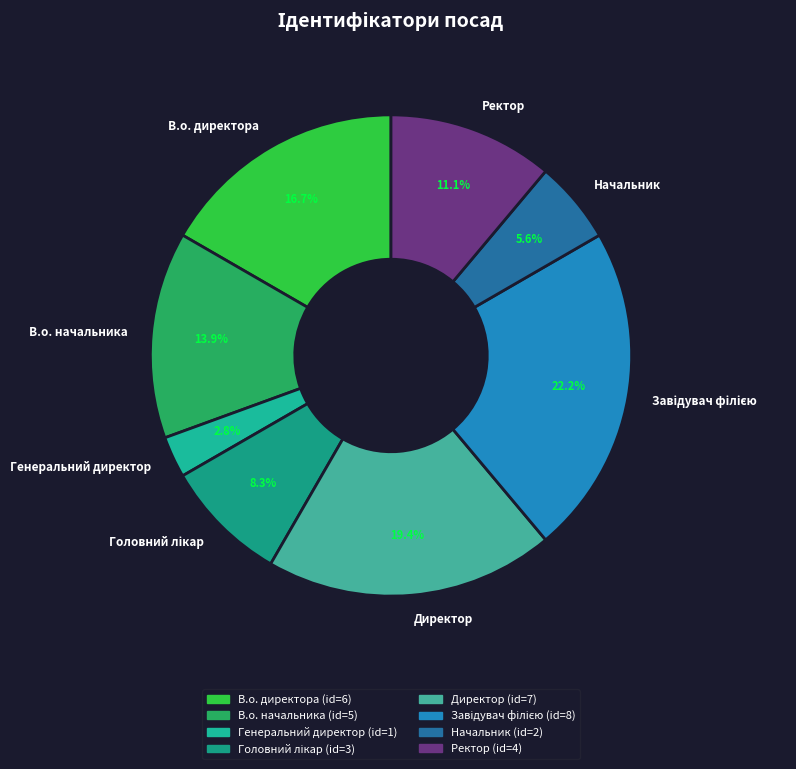

Is the sum of Начальник and Ректор greater than half?

No